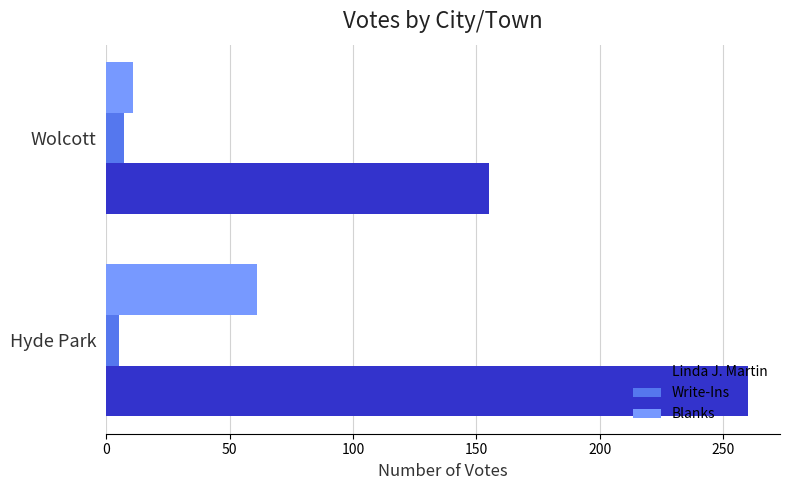

Which series has the largest range (max minus min)?

Linda J. Martin